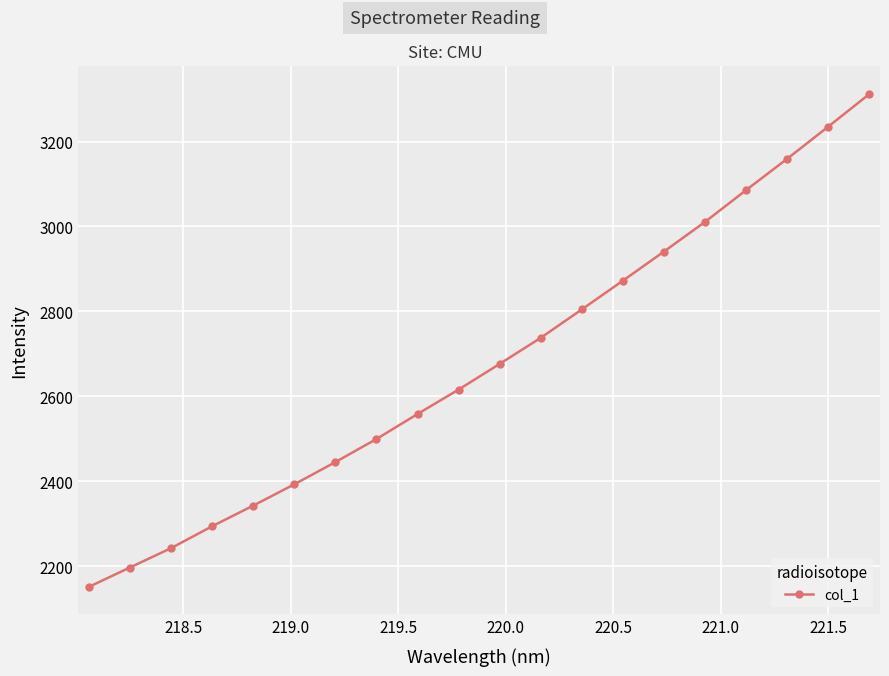

What is the sum of all values?

53572.9